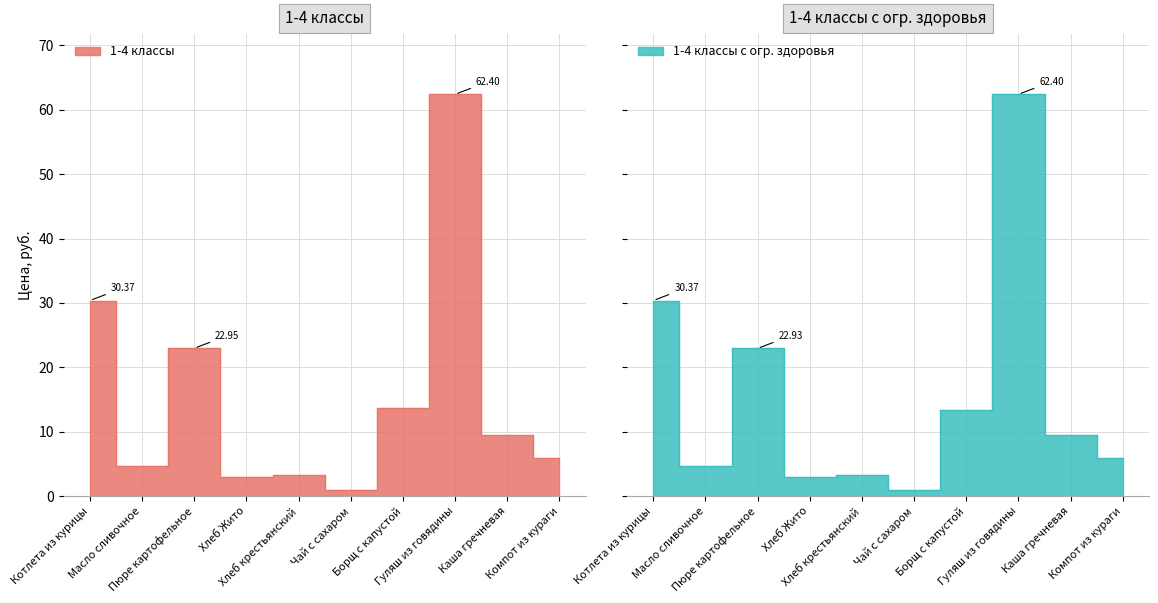

What is the highest value of the 1-4 классы series?

62.4